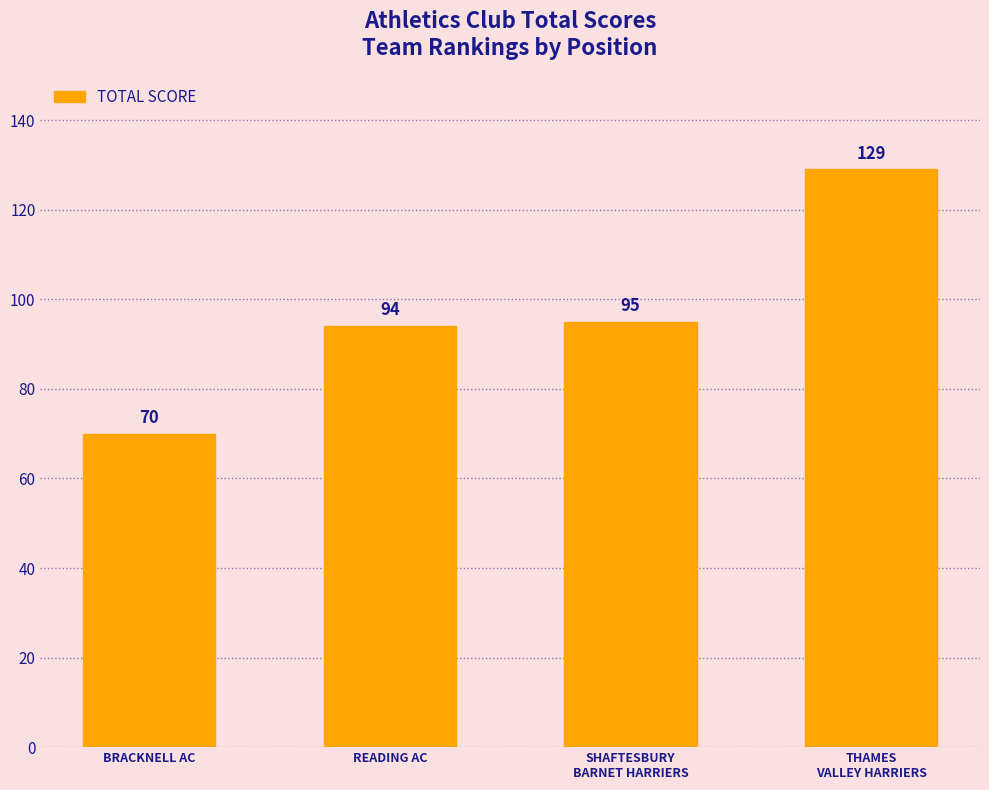

List the labels in order of value, smallest first.

BRACKNELL AC, READING AC, SHAFTESBURY
BARNET HARRIERS, THAMES
VALLEY HARRIERS